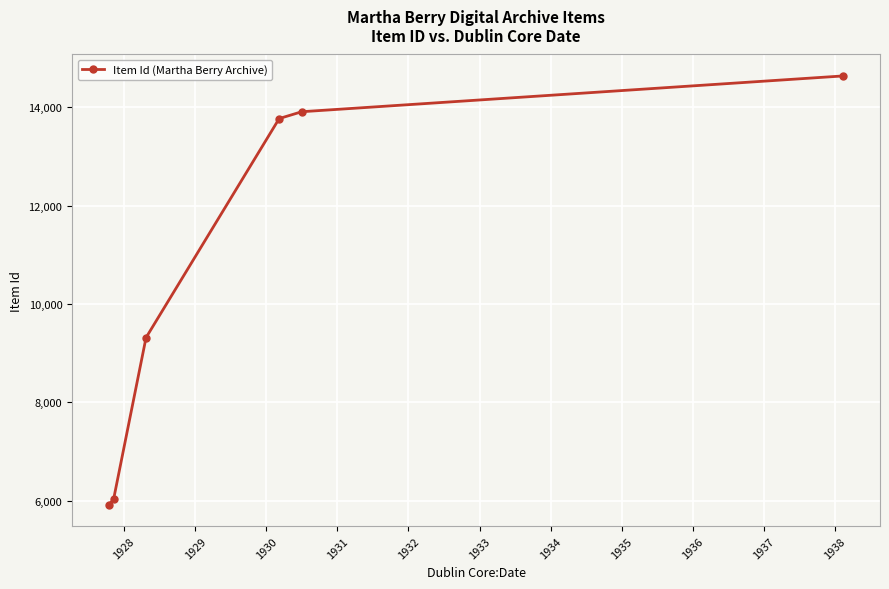

True or false: there are more than 1 points higher than both neighbors.

False